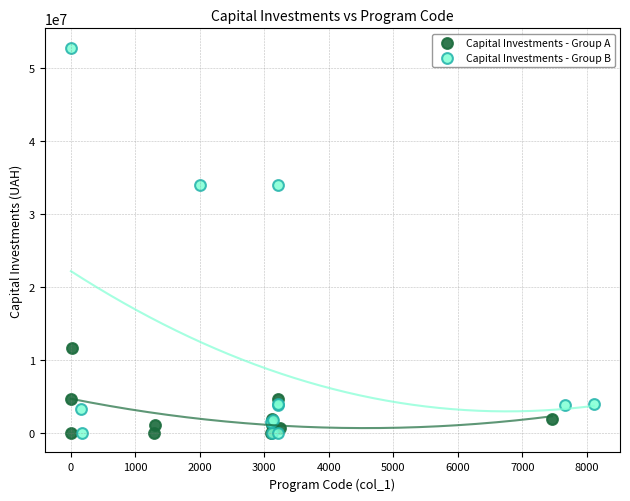

Which series contains the highest Y value?

Capital Investments - Group B